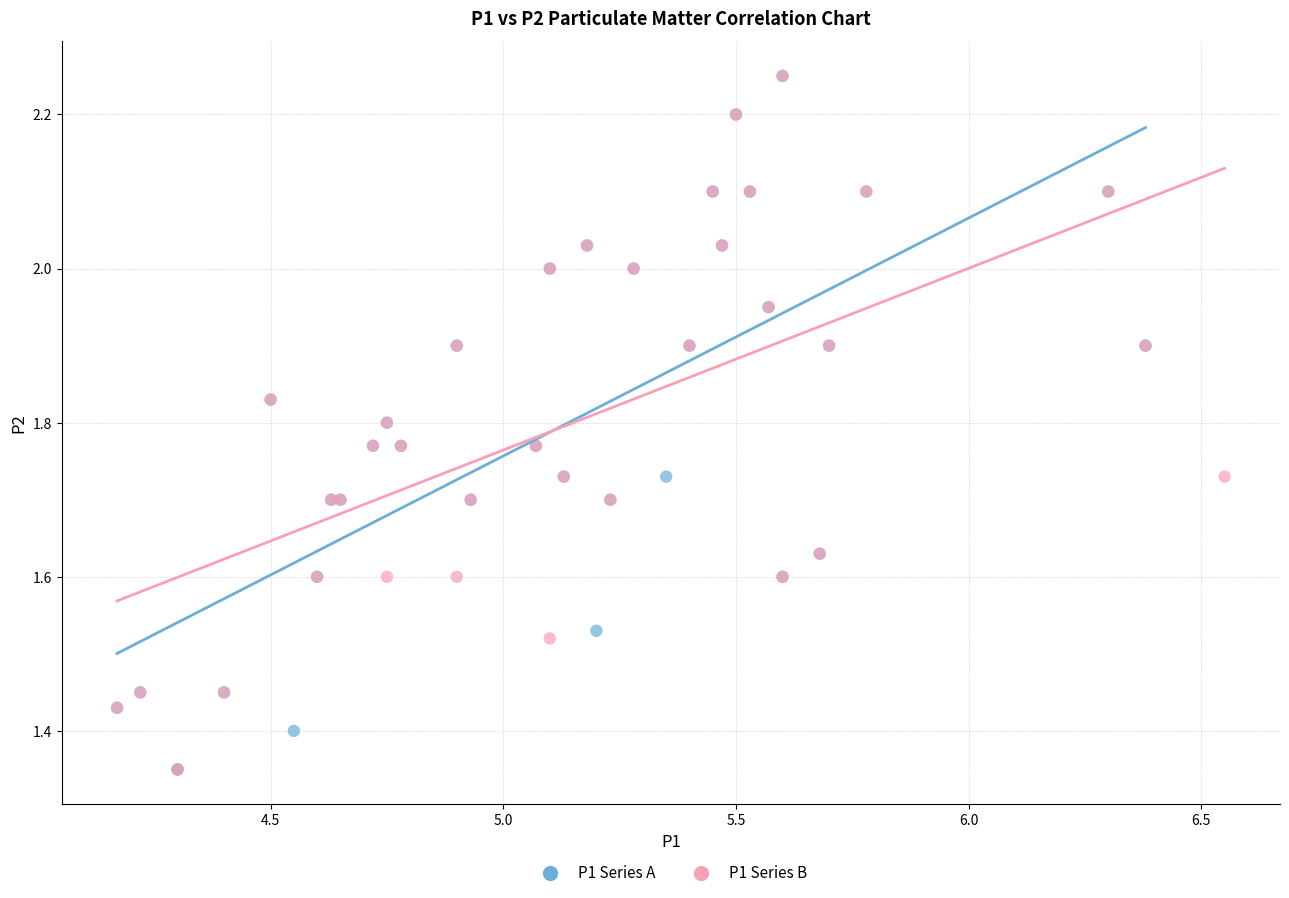

What are all the series names shown in the legend?

P1 Series A, P1 Series B